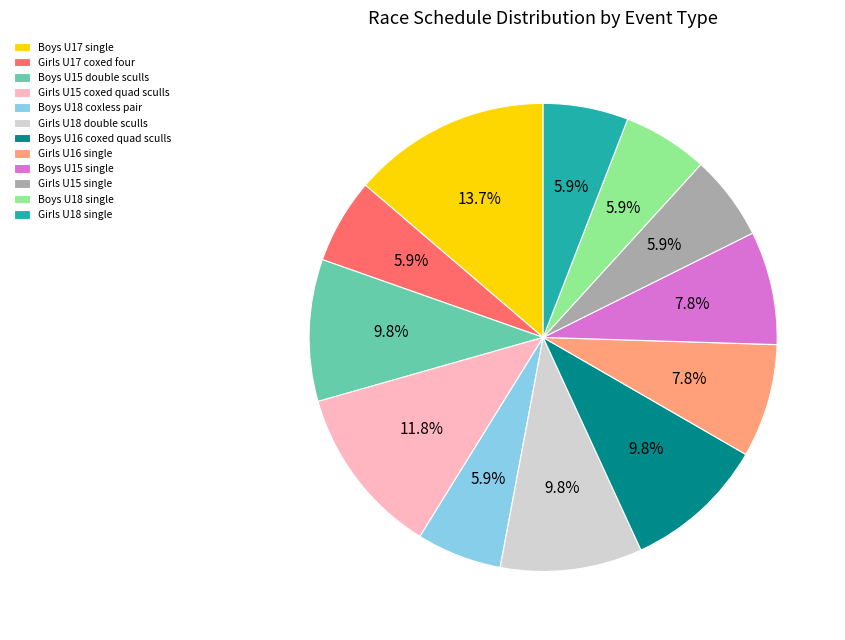

Do Boys U17 single and Girls U15 single together represent more than half of the pie?

No